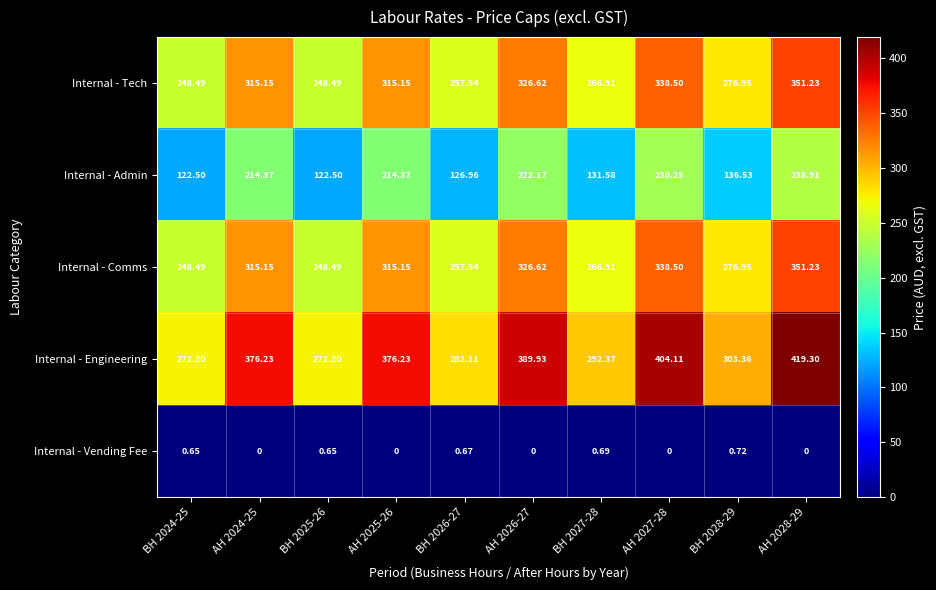

Is the value of Internal - Admin at BH 2024-25 greater than the value of Internal - Vending Fee at BH 2026-27?

Yes